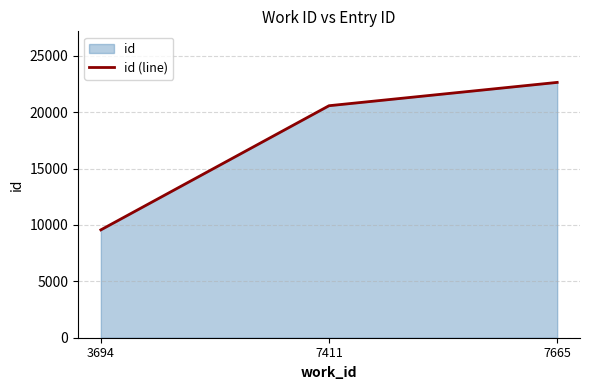

How many lines are shown in the chart?

1